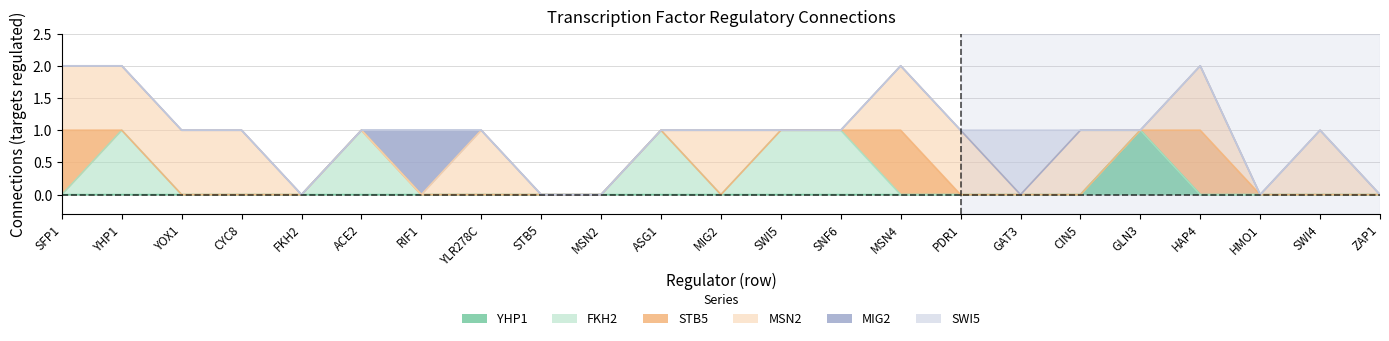

Between CYC8 and YHP1, which is larger?

CYC8